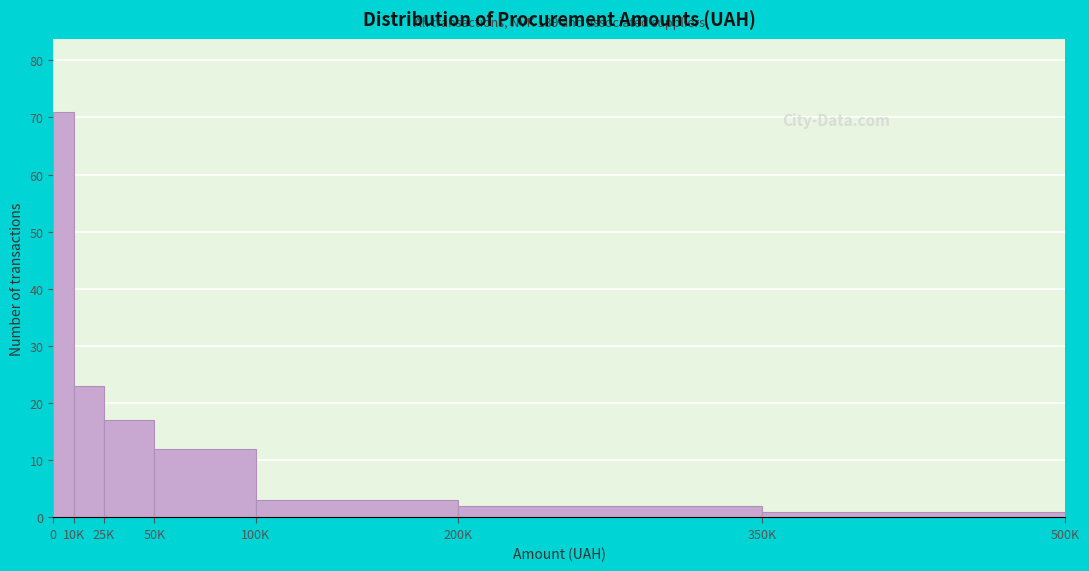

Reading right to left, transcribe all the data shown in this chart.

350K=1	200K=2	100K=3	50K=12	25K=17	10K=23	0=71